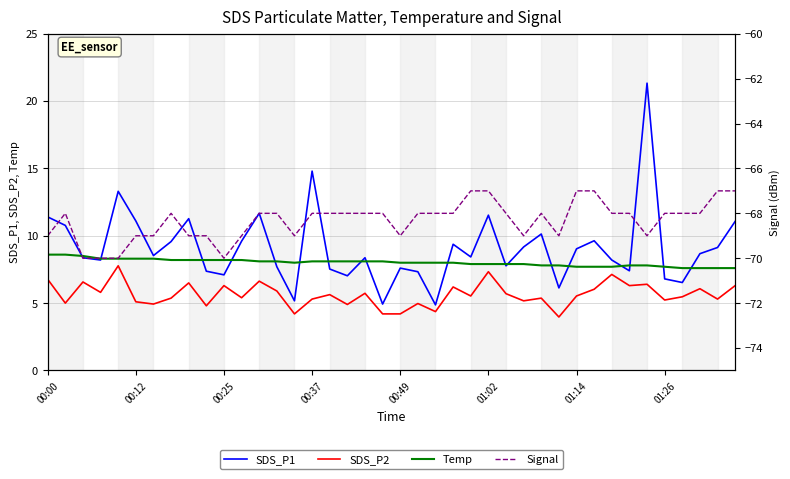

What is the approximate value of SDS_P2 at 21?

5.0